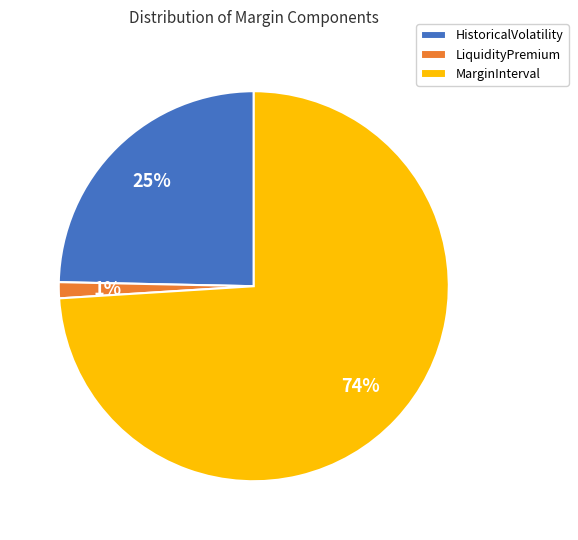

What percentage is the HistoricalVolatility slice, to the nearest percent?

25%